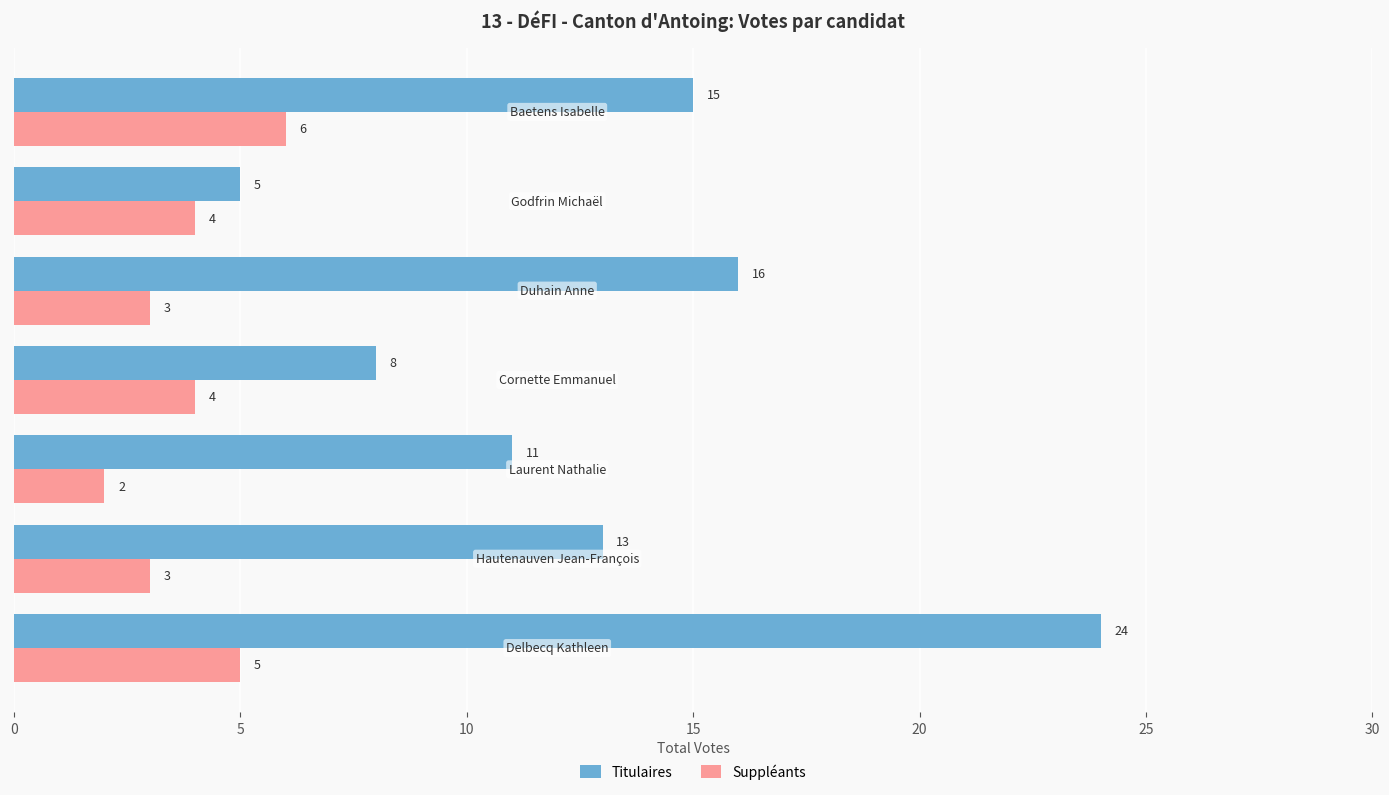

Rank the series by their maximum value, from highest to lowest.

Titulaires, Suppléants